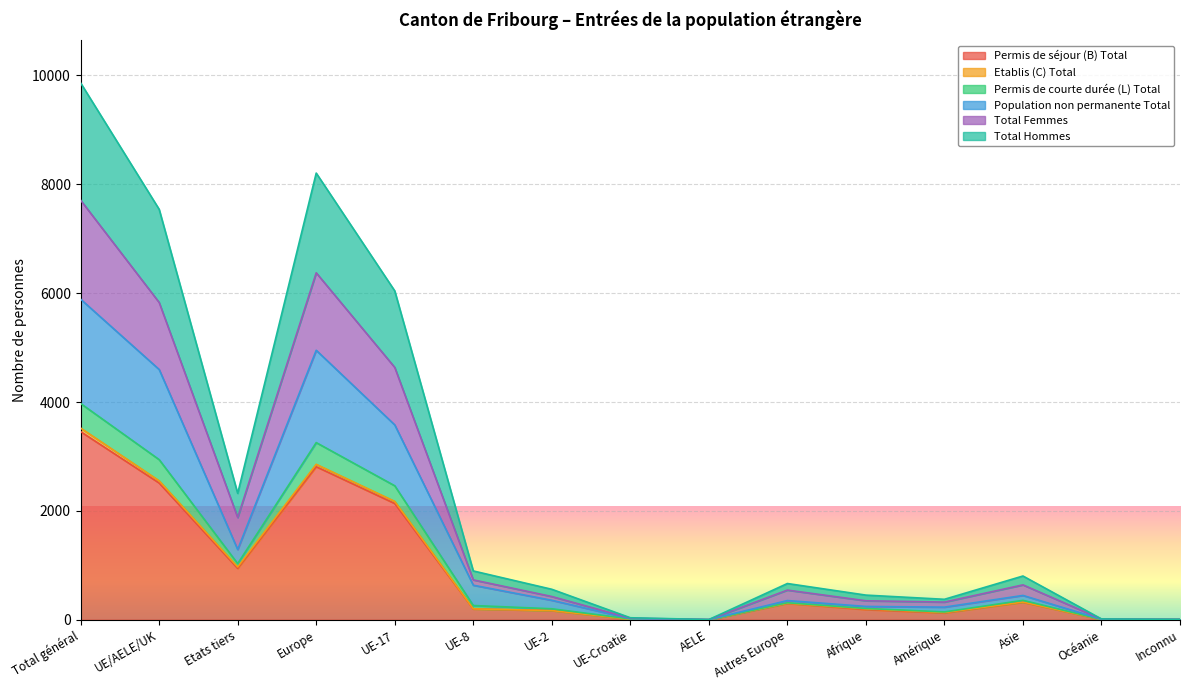

True or false: Permis de courte durée (L) Total has a value of 232 at Amérique.

True